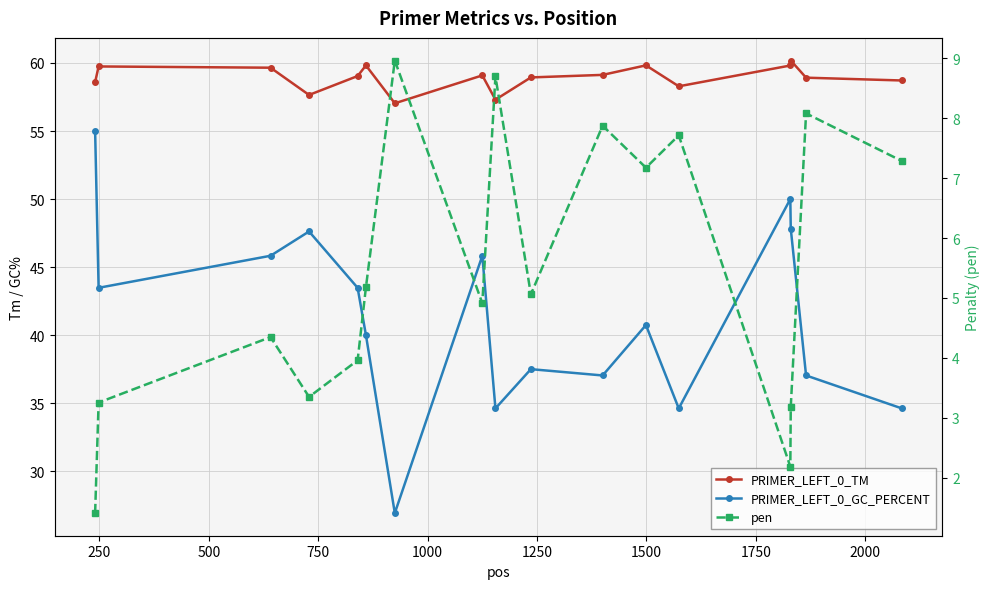

Is it true that pen equals 2.7 at 1000?

False